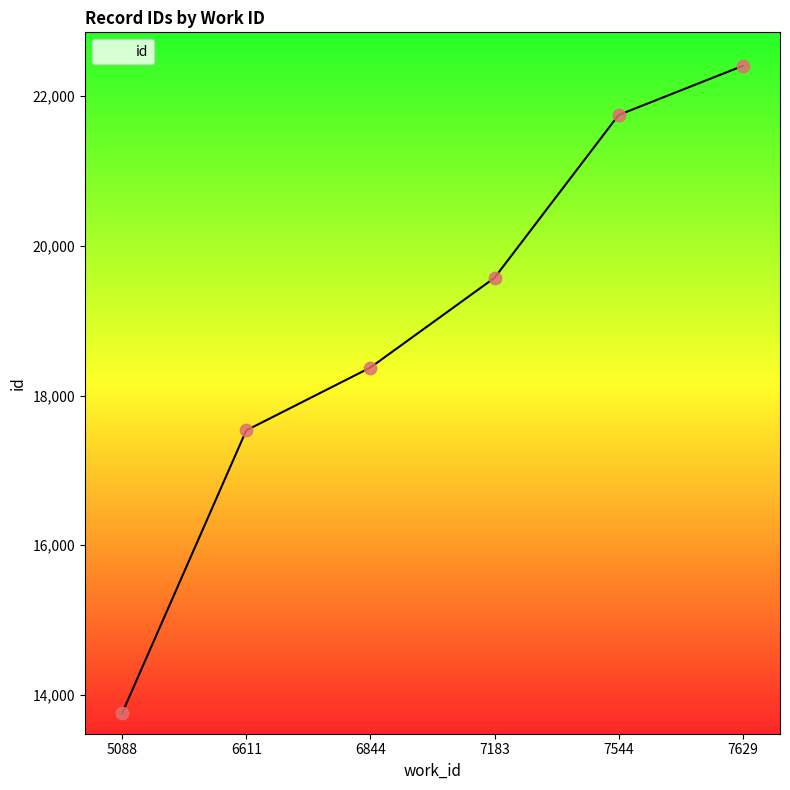

What is the change in value from 7183 to 7629?

+2831